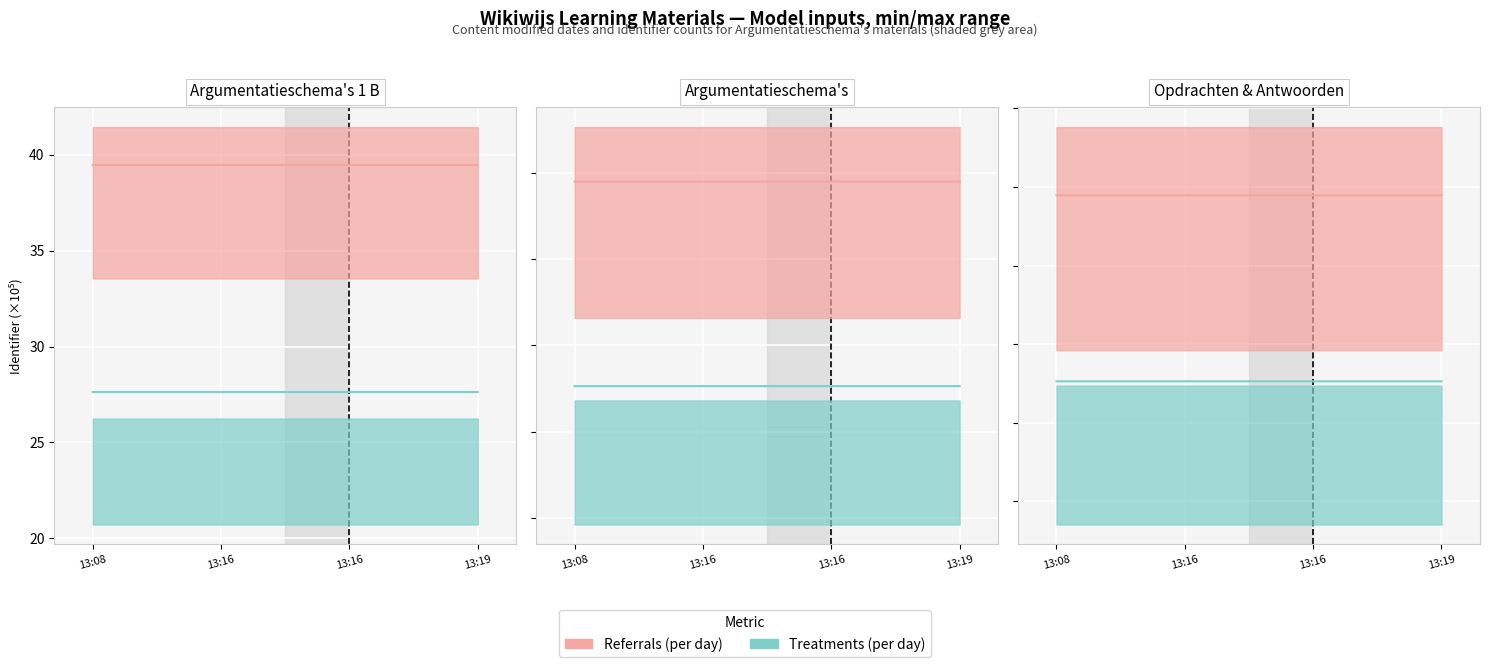

The Treatments (per day) series shows 10.8 at 13:16. True or false?

False